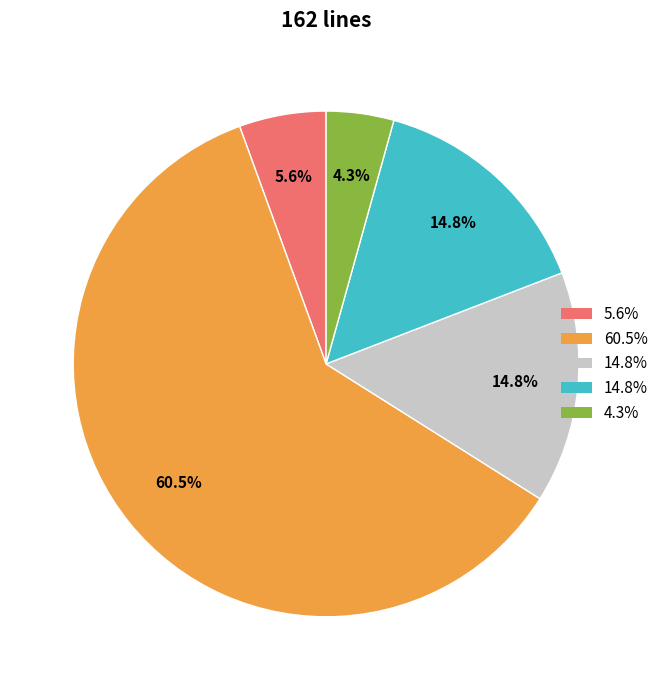

Is there any slice that represents more than half of the pie?

Yes